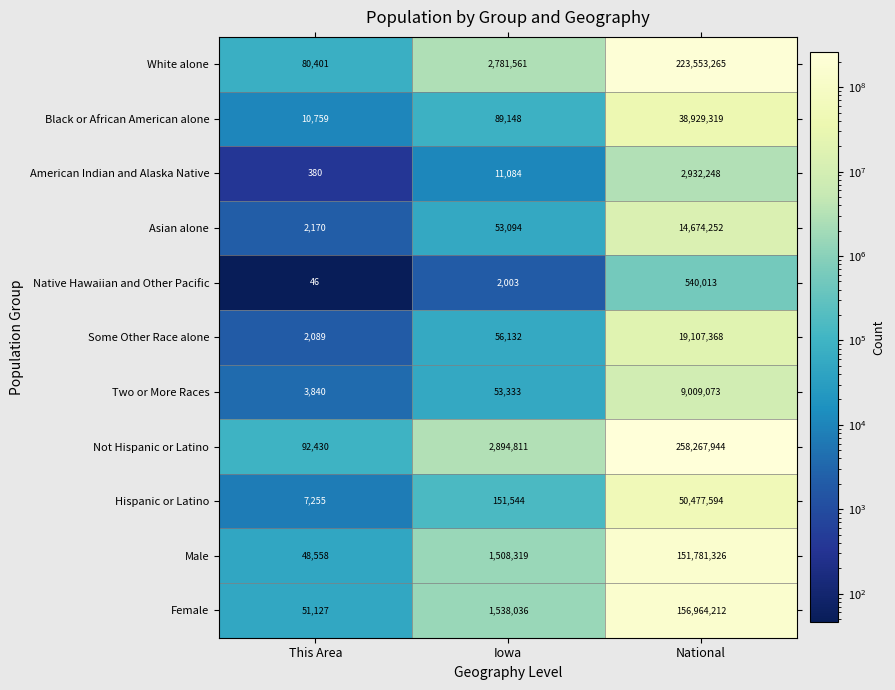

Read the Asian alone value at Iowa.

53094